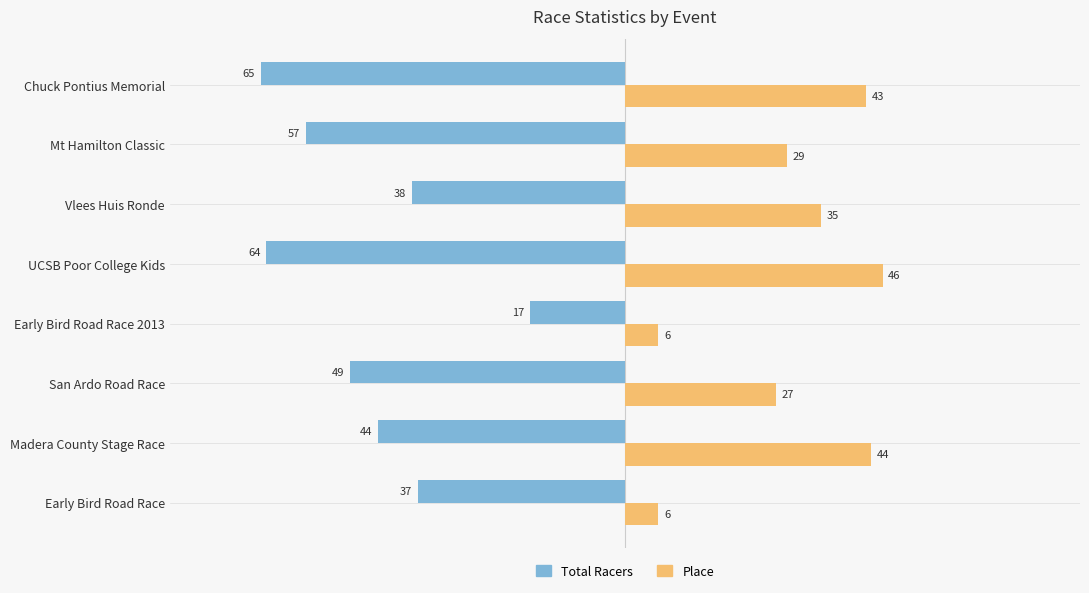

What is the smallest value displayed?

-65